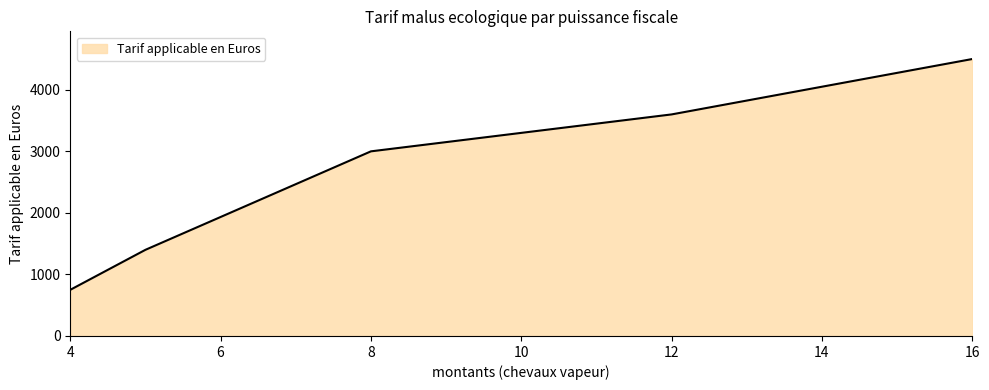

What is the average value?

2650